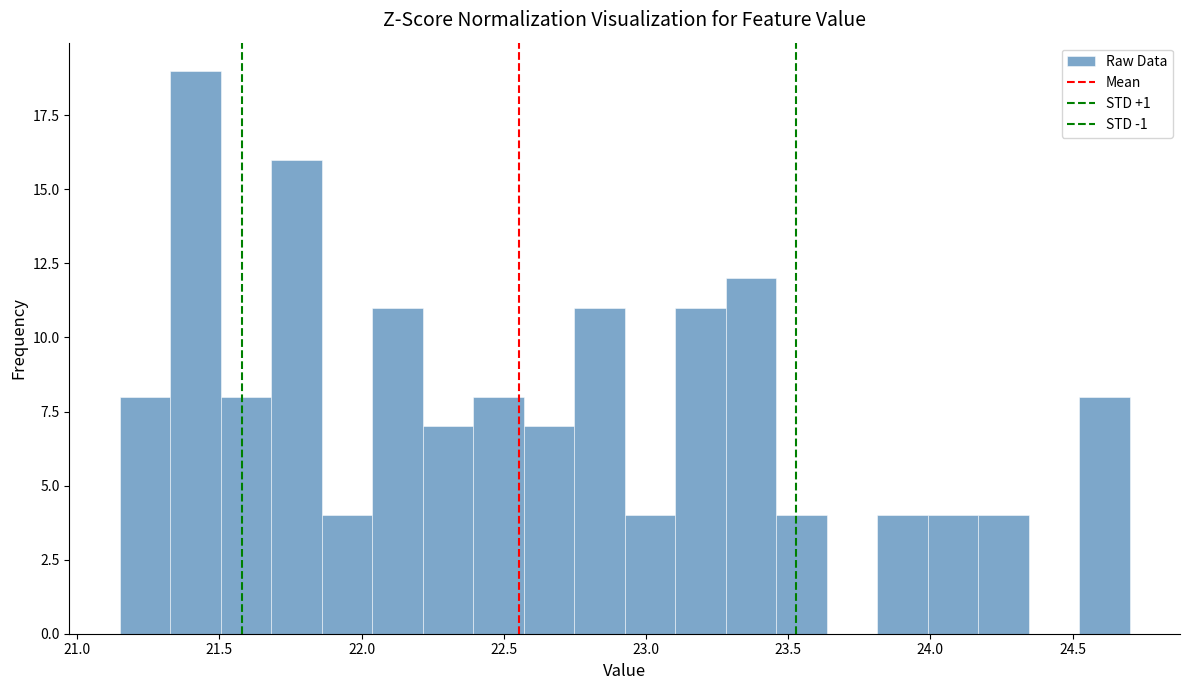

Read against the x-axis, roughly where is the centre of the tallest bar?

21.40